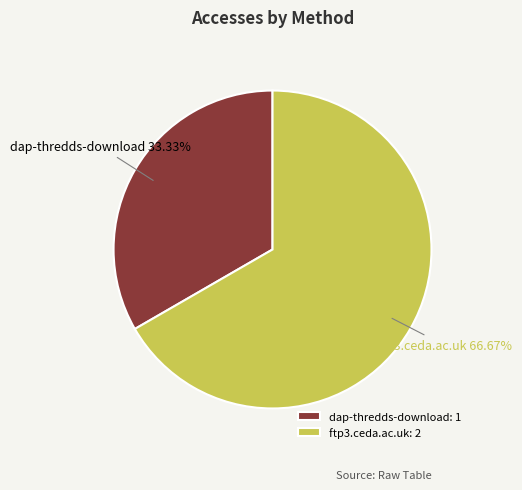

Is it true that dap-thredds-download is 42% of the pie?

False